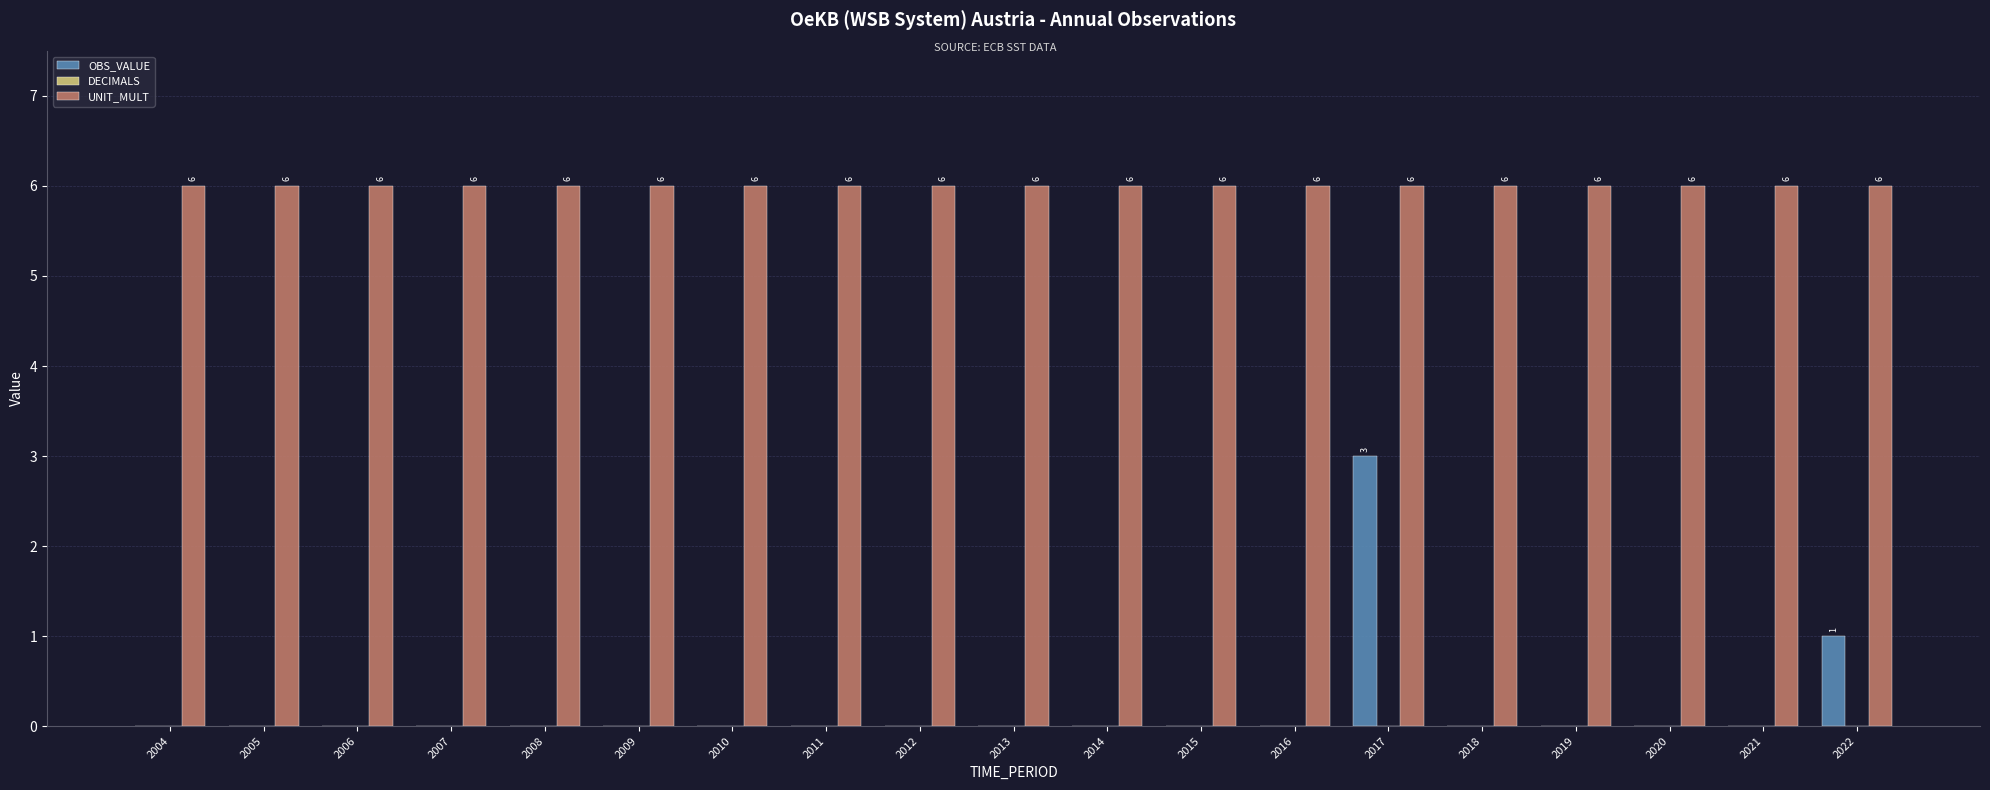

What is the maximum value shown in the chart?

6